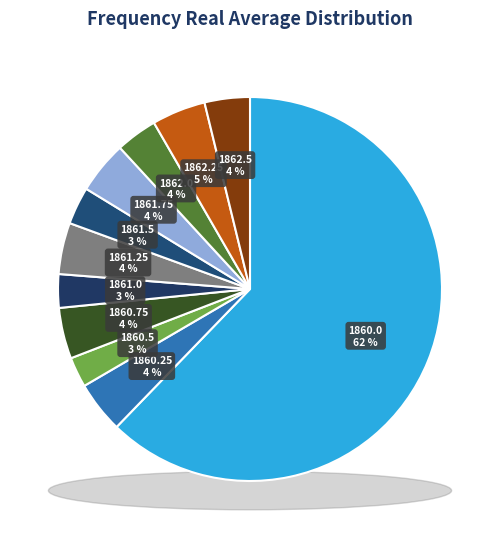

What percentage is the 1862.5 slice, to the nearest percent?

4%